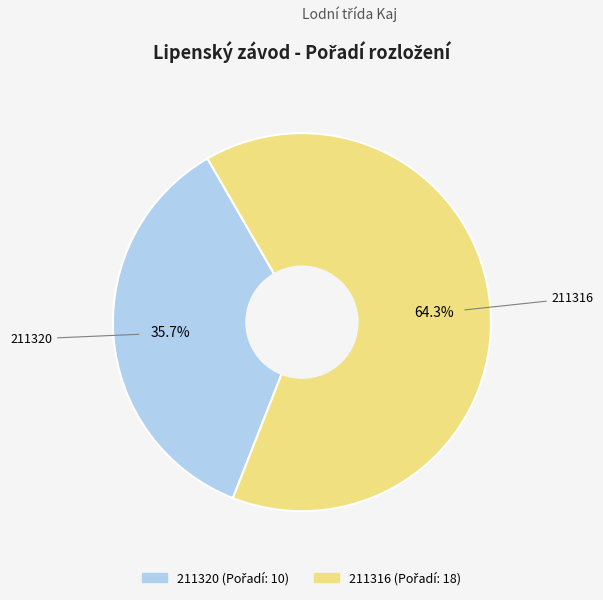

Is the sum of 211316 and 211320 greater than half?

Yes